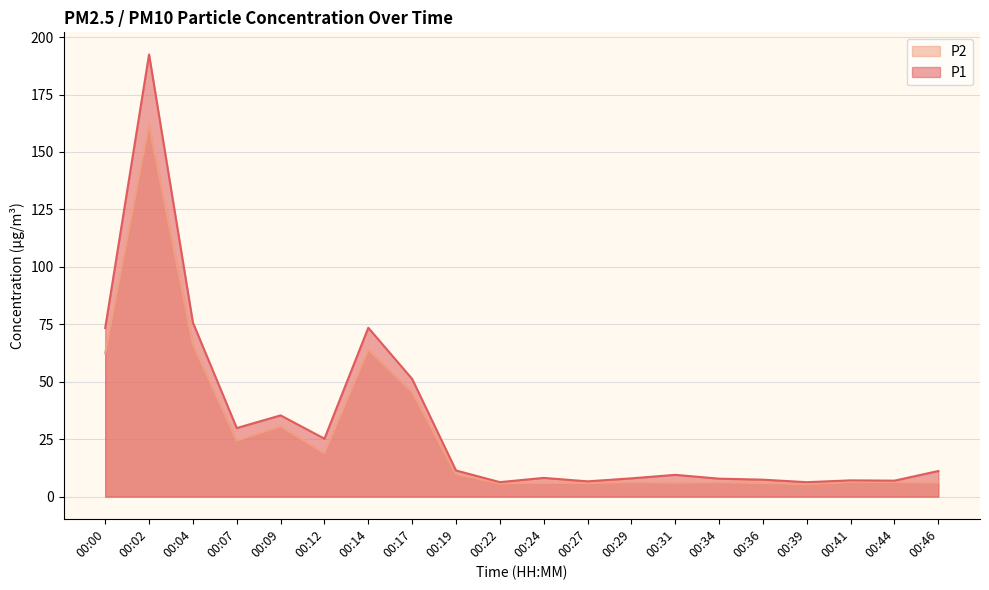

What are all the series names shown in the legend?

P2, P1